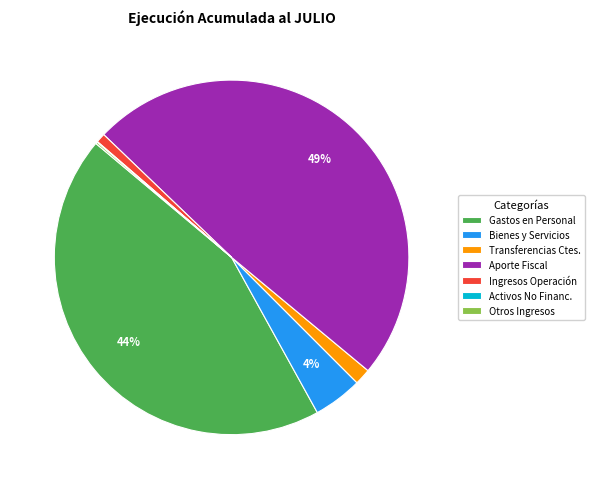

The Aporte Fiscal slice represents 63% of the pie. True or false?

False